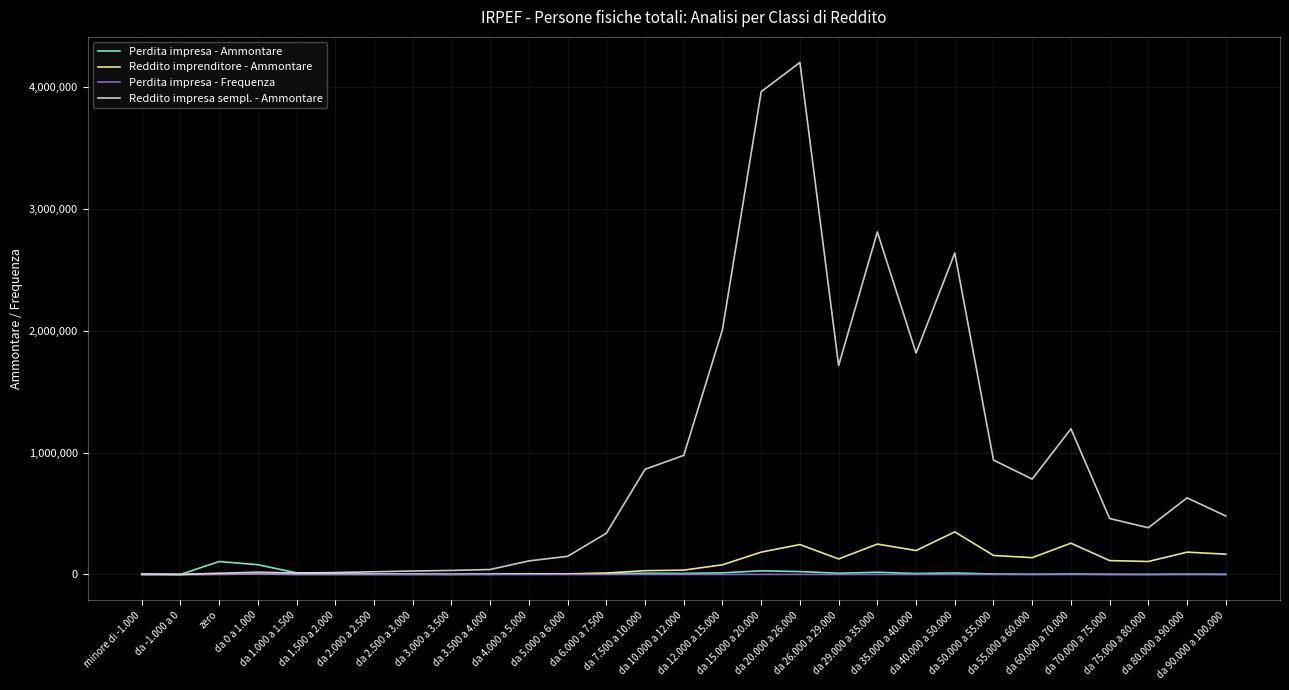

Which series has the largest total across all categories?

Reddito impresa sempl. - Ammontare